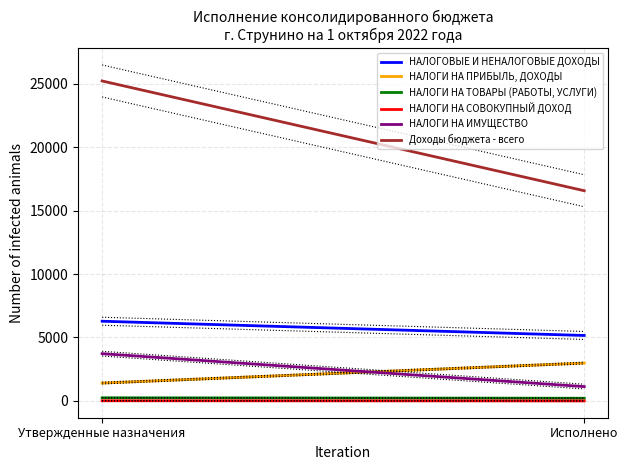

At Исполнено, list the series in order from largest to smallest.

Доходы бюджета - всего, НАЛОГОВЫЕ И НЕНАЛОГОВЫЕ ДОХОДЫ, НАЛОГИ НА ПРИБЫЛЬ, ДОХОДЫ, НАЛОГИ НА ИМУЩЕСТВО, НАЛОГИ НА ТОВАРЫ (РАБОТЫ, УСЛУГИ), НАЛОГИ НА СОВОКУПНЫЙ ДОХОД